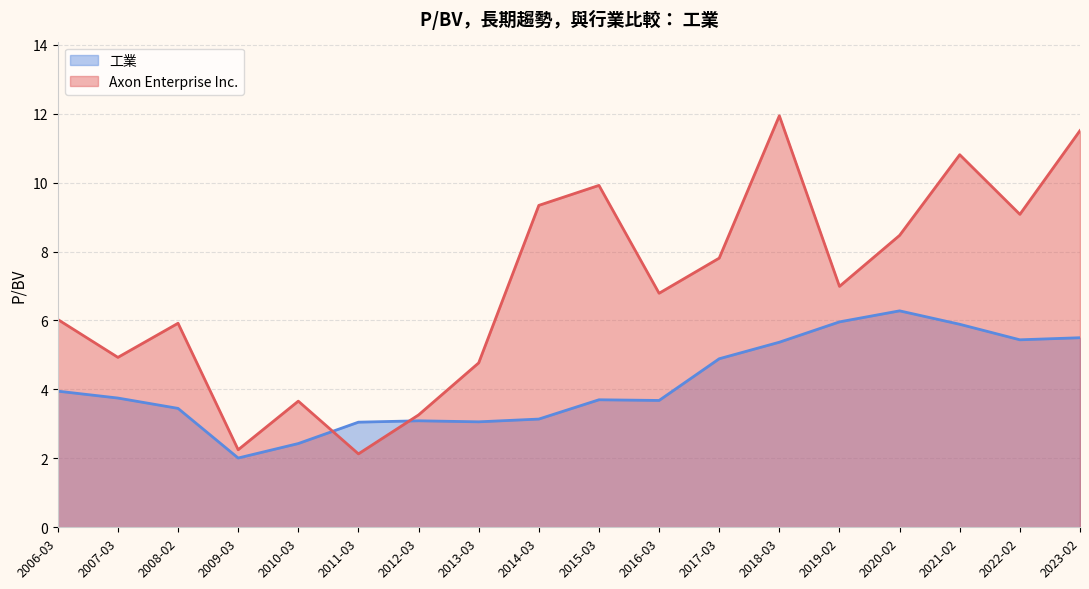

What value does the Axon Enterprise Inc. series have at 2010-03?

3.7